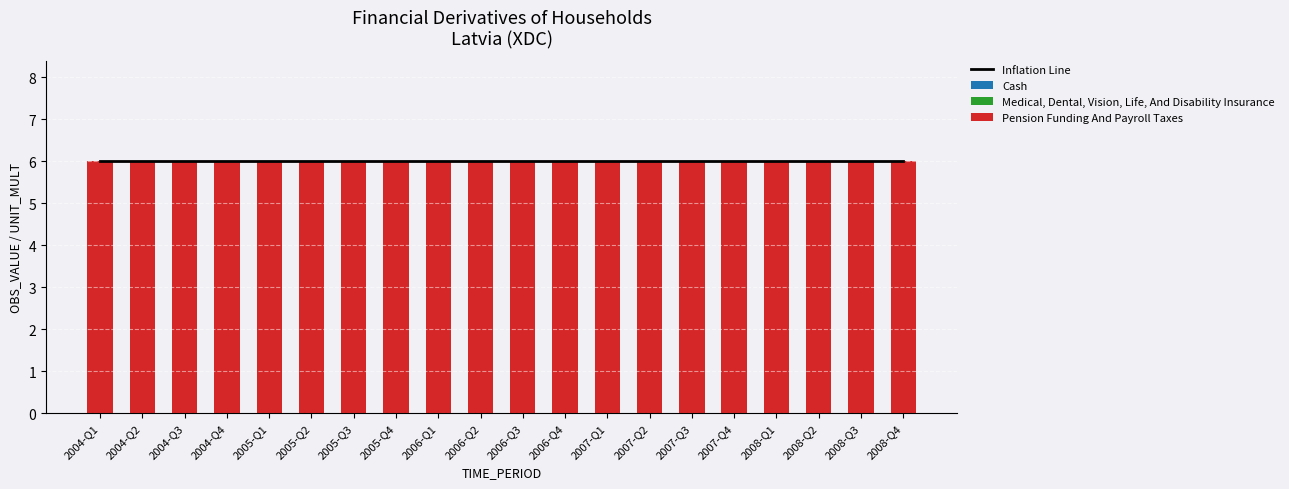

Rank the series at 2007-Q4 from highest to lowest value.

Inflation Line, Pension Funding And Payroll Taxes, Cash, Medical, Dental, Vision, Life, And Disability Insurance